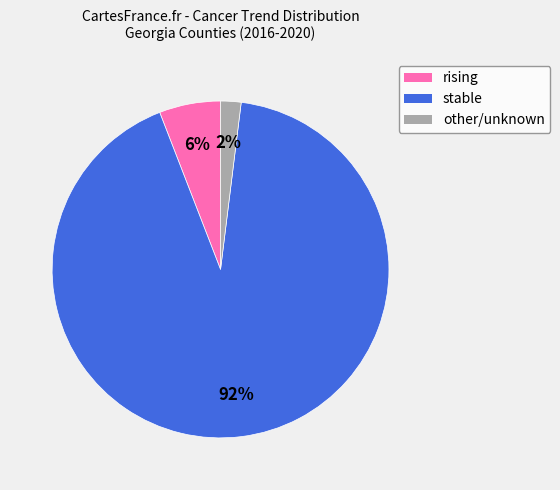

Is there any slice that represents more than half of the pie?

Yes